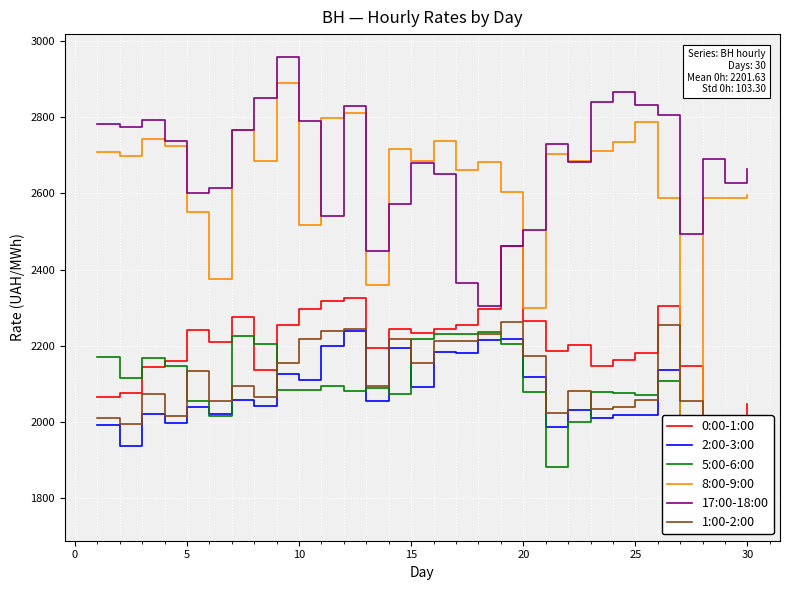

What is the highest value of the 17:00-18:00 series?

2957.3